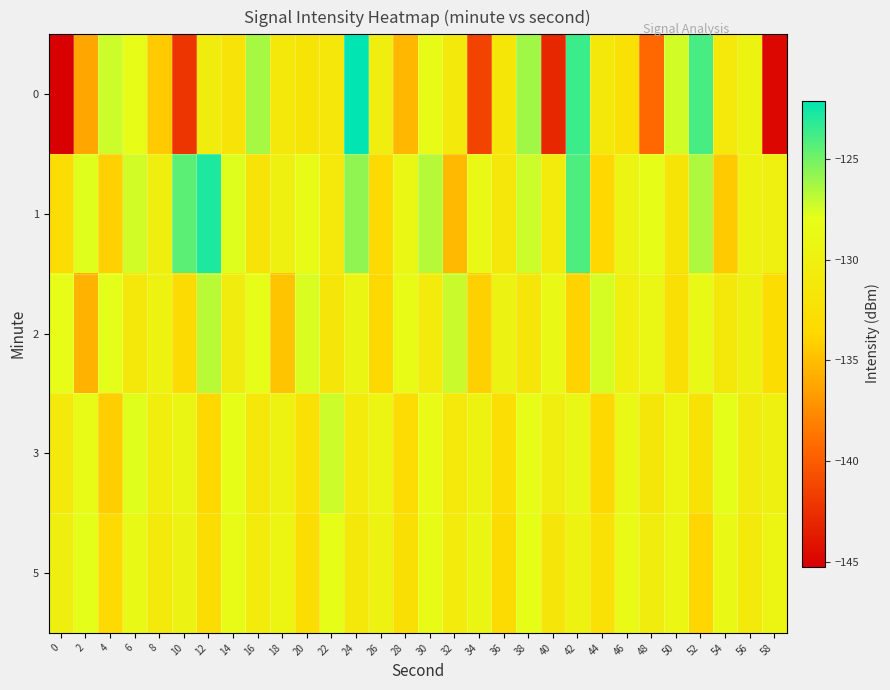

Rank the series by their maximum value, from lowest to highest.

5, 3, 2, 1, 0